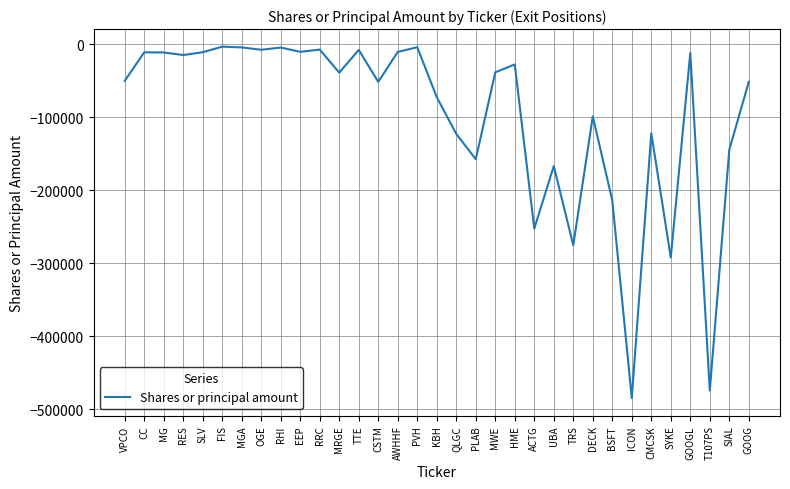

What is the sum of all values?

-3253265